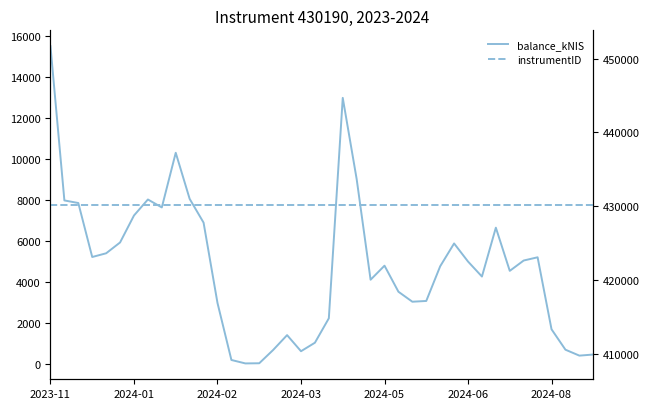

Between 29 and 20, which is larger?

29